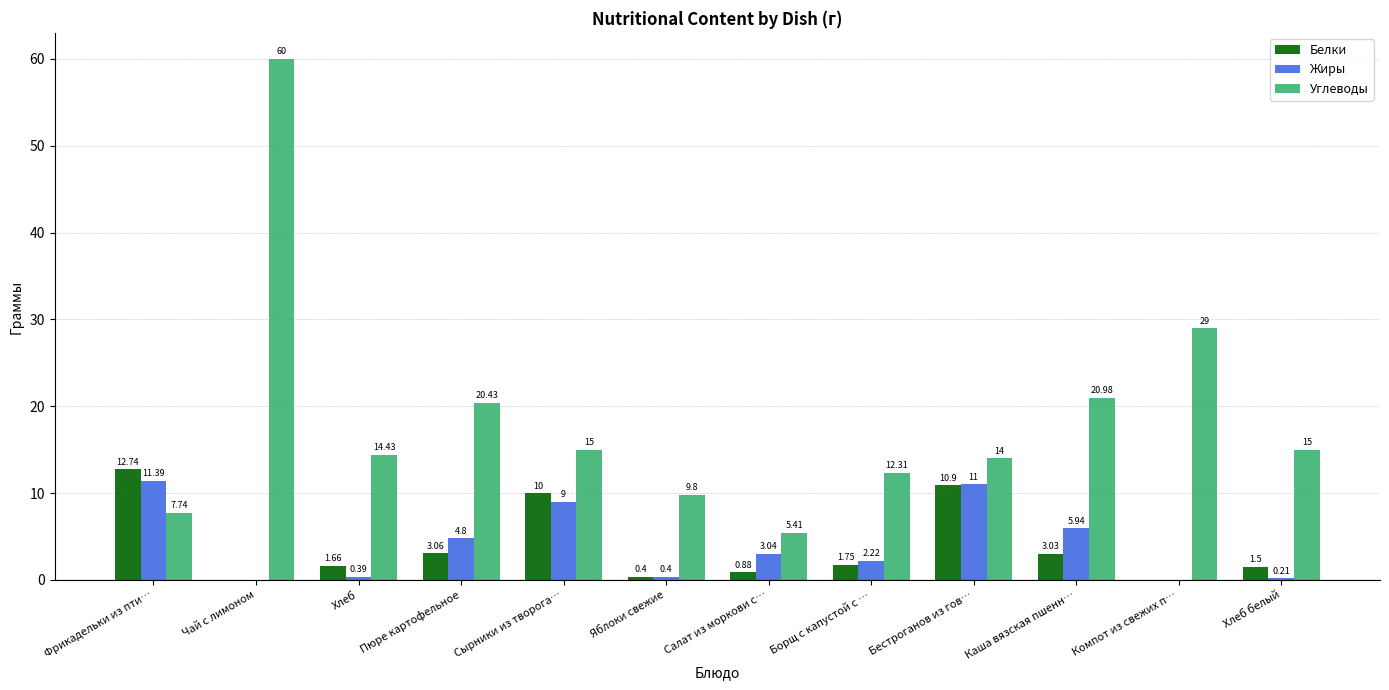

Are the bars horizontal?

No